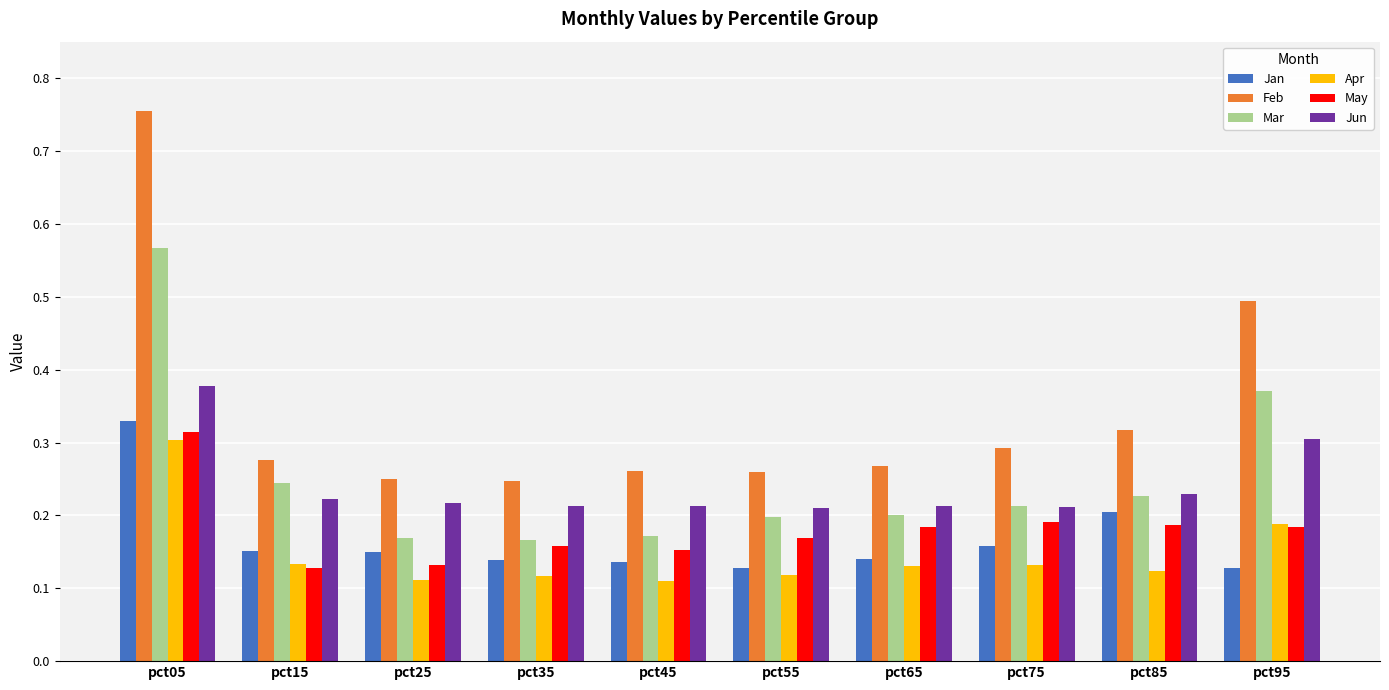

Count the number of data series in this chart.

6